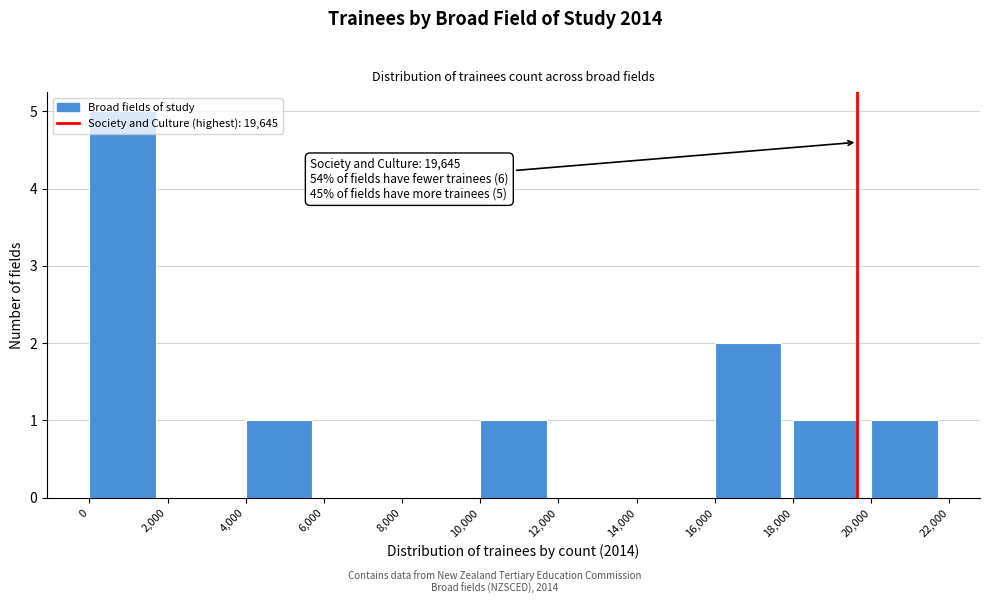

Which range on the x-axis has the tallest bar?

0 to 2,000